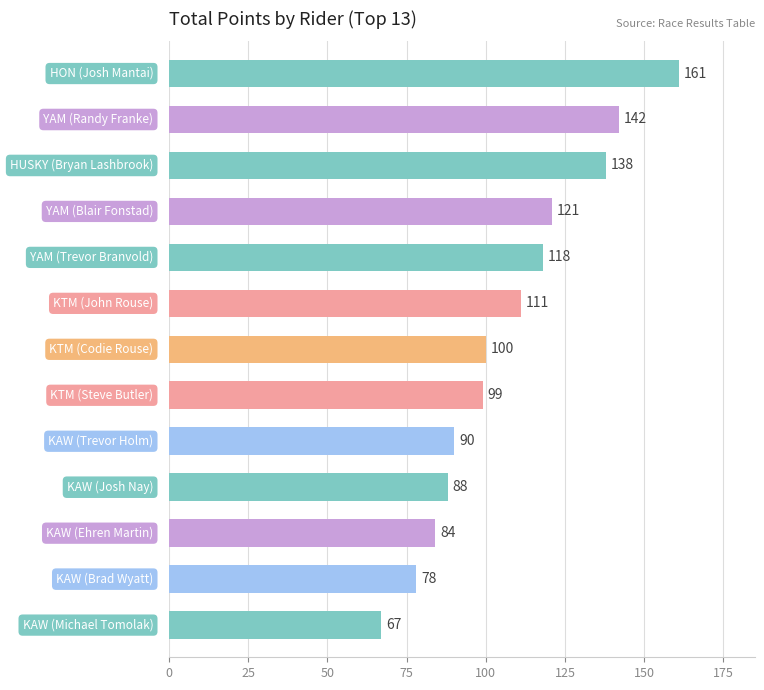

Reading bottom to top, list all the values displayed in this chart.

67	78	84	88	90	99	100	111	118	121	138	142	161